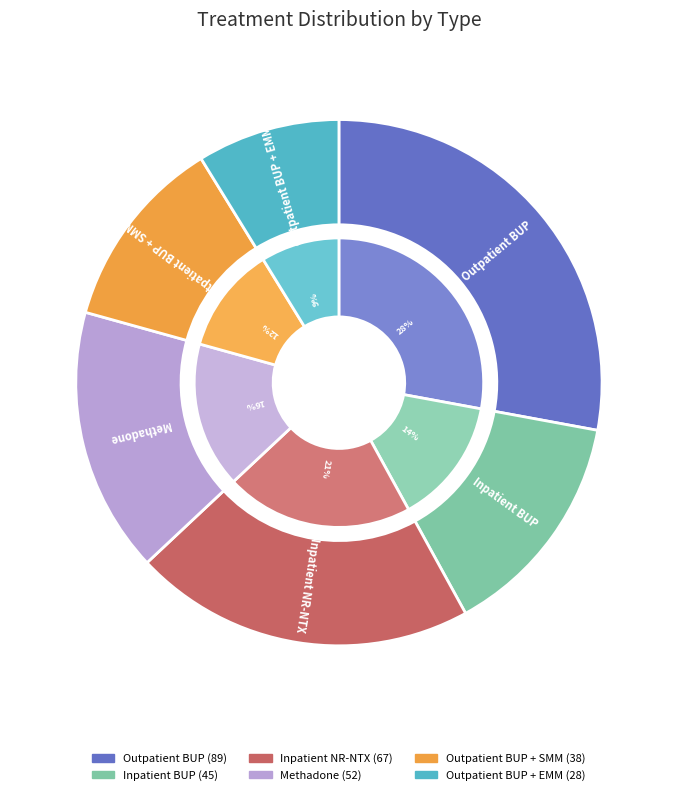

Does Outpatient BUP + EMM account for over 50% of the chart?

No